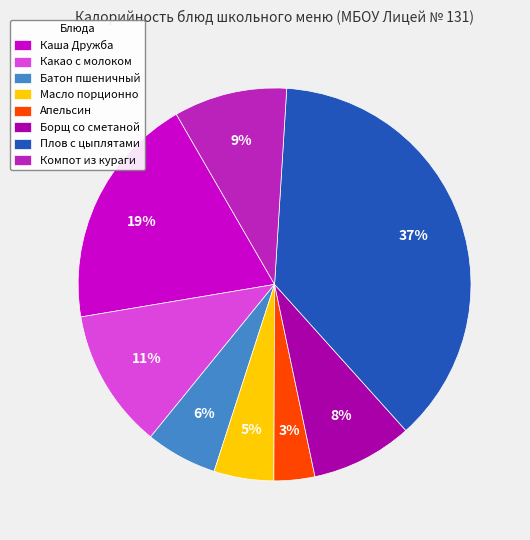

Which slice is the smallest?

Апельсин